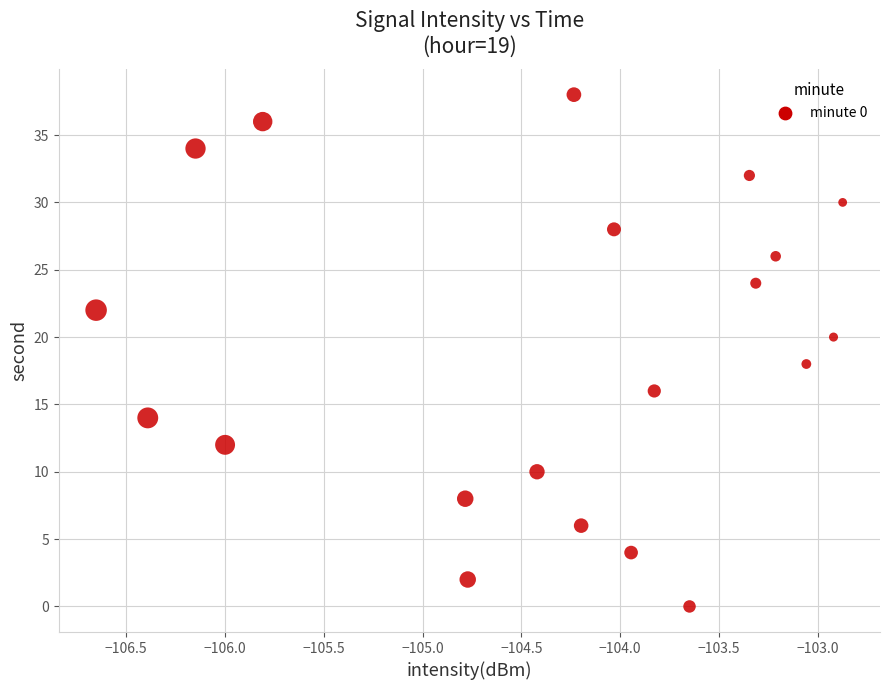

How many points are shown in the scatter plot?

20